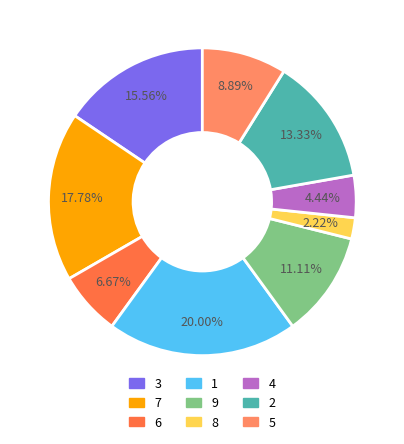

To the nearest percent, what is the combined percentage of 8 and 4?

7%